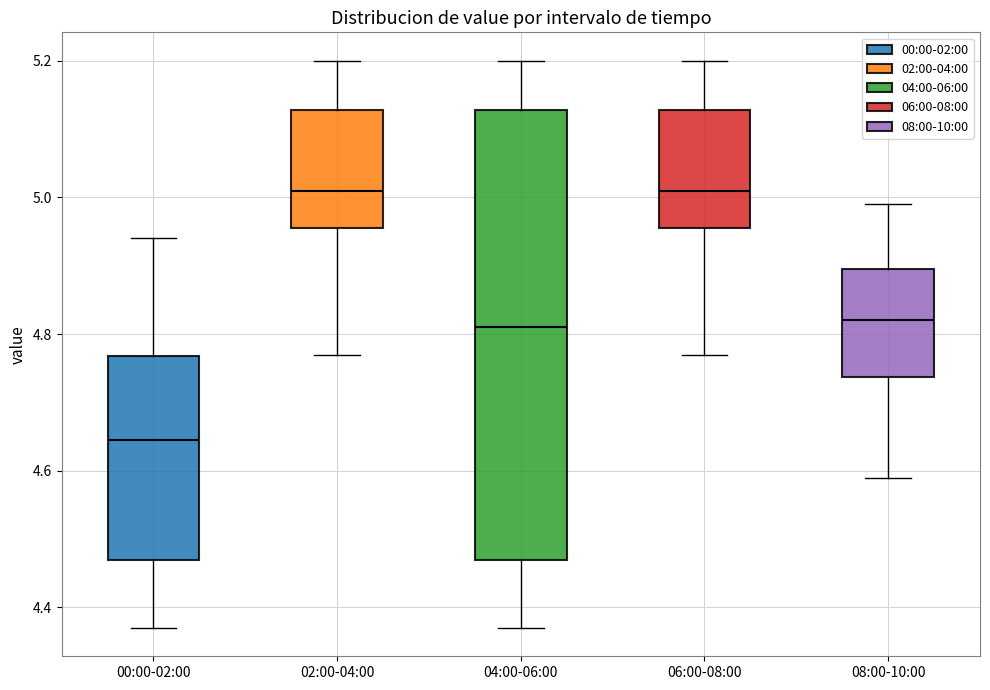

Reading left to right, read every box against the y-axis: the position of its median line, the range the box covers, and the ends of its whiskers. The values are not printed on the chart, so give them approximately, as read against the axis.

00:00-02:00: median 4.64, box 4.48 to 4.76, whiskers 4.38 to 4.94
02:00-04:00: median 5.02, box 4.96 to 5.12, whiskers 4.78 to 5.20
04:00-06:00: median 4.82, box 4.48 to 5.12, whiskers 4.38 to 5.20
06:00-08:00: median 5.02, box 4.96 to 5.12, whiskers 4.78 to 5.20
08:00-10:00: median 4.82, box 4.74 to 4.90, whiskers 4.60 to 5.00